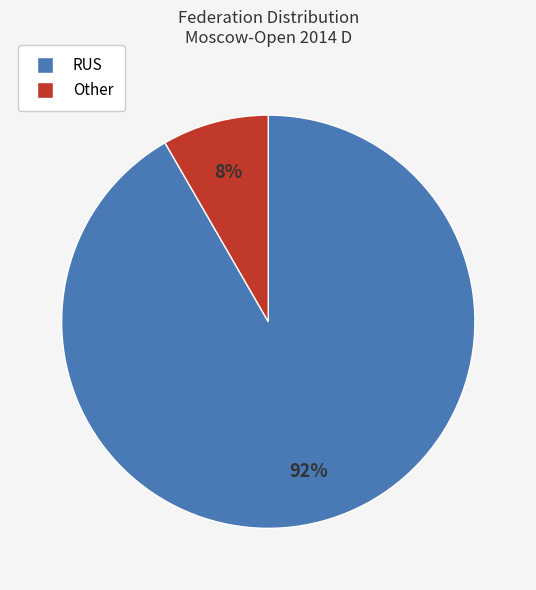

The RUS slice represents 79% of the pie. True or false?

False